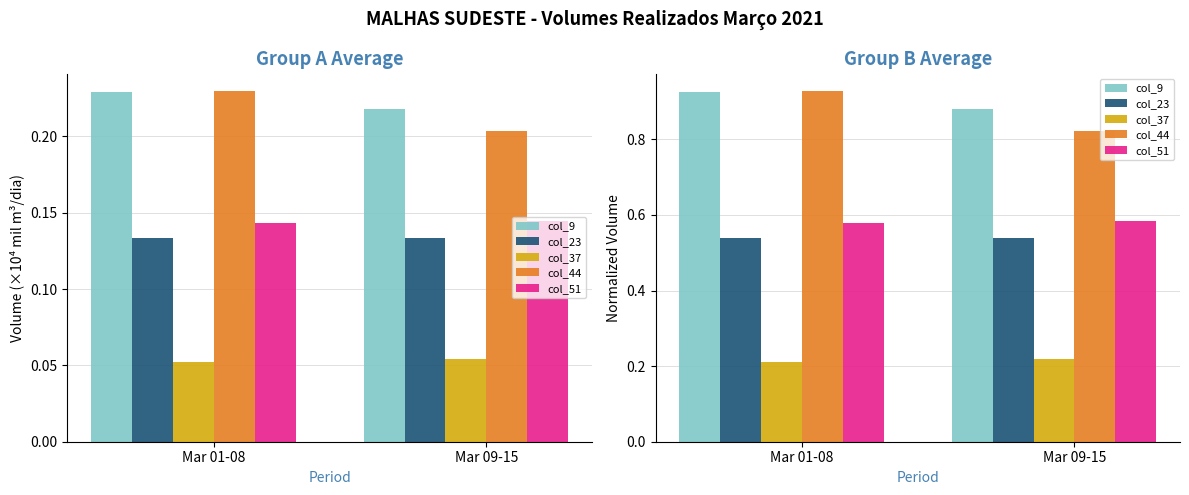

Between Mar 01-08 and Mar 09-15, which is larger?

Mar 01-08